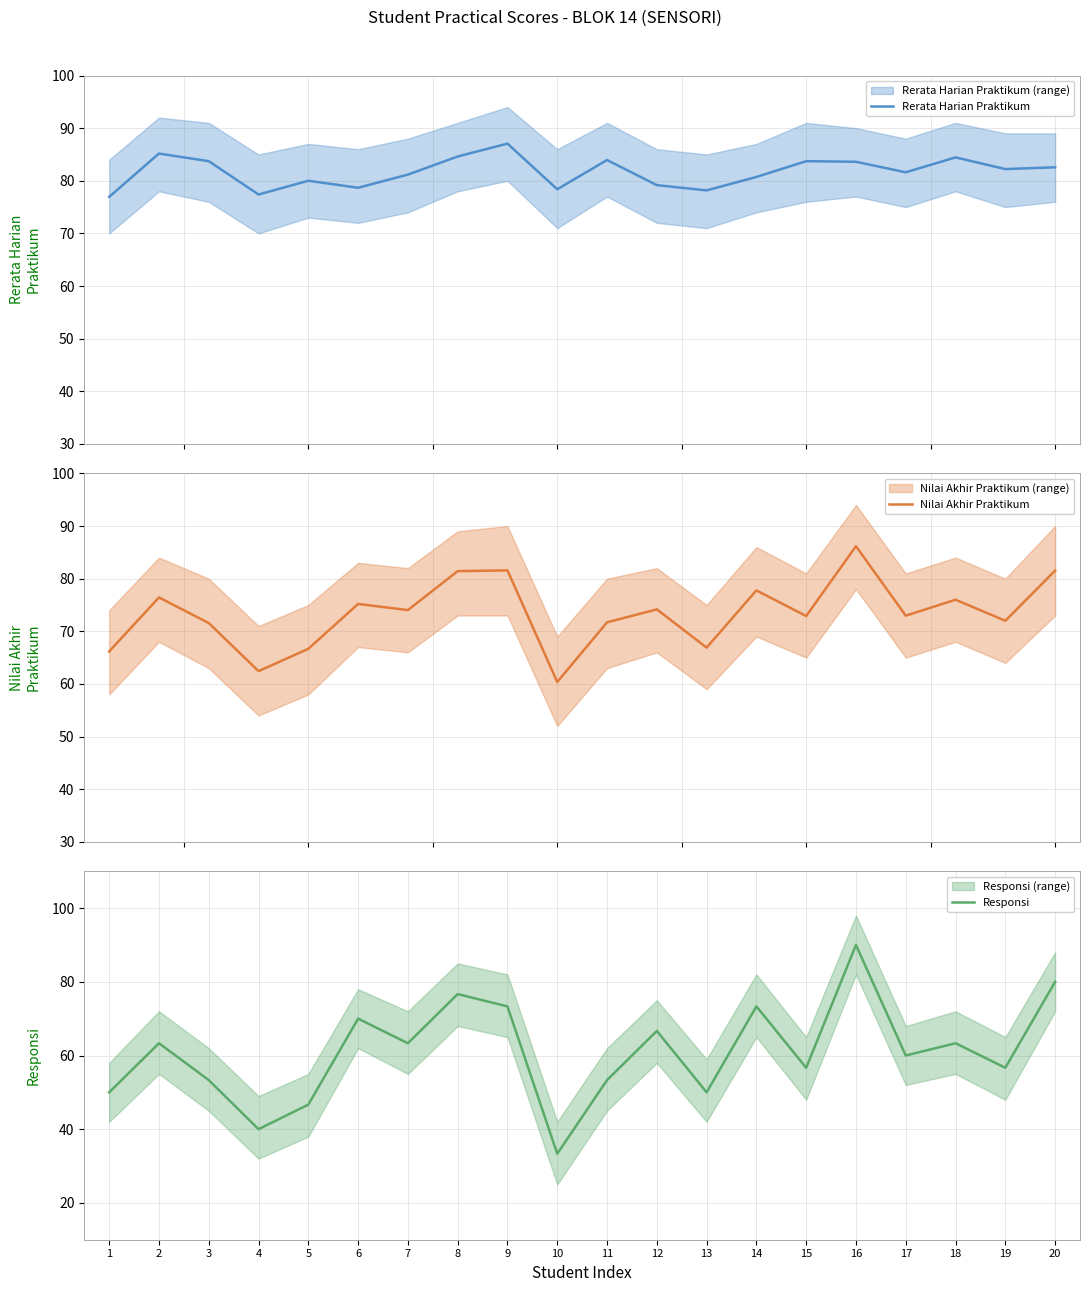

True or false: Responsi and Nilai Akhir Praktikum intersect in this chart.

True